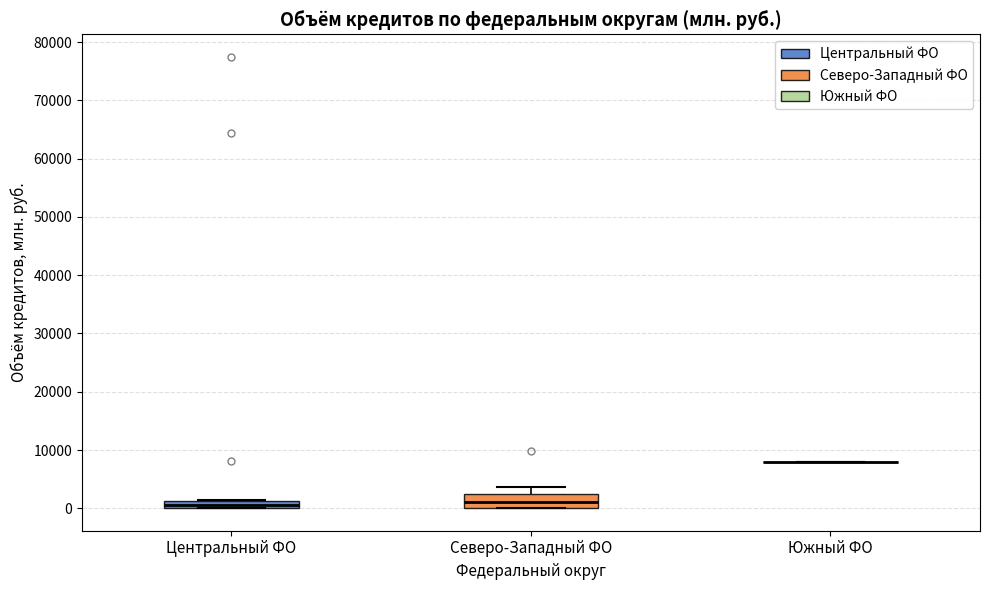

Where is the upper edge of the box for Центральный ФО on the y-axis? The values are not printed on the chart, so give them approximately, as read against the axis.

1000